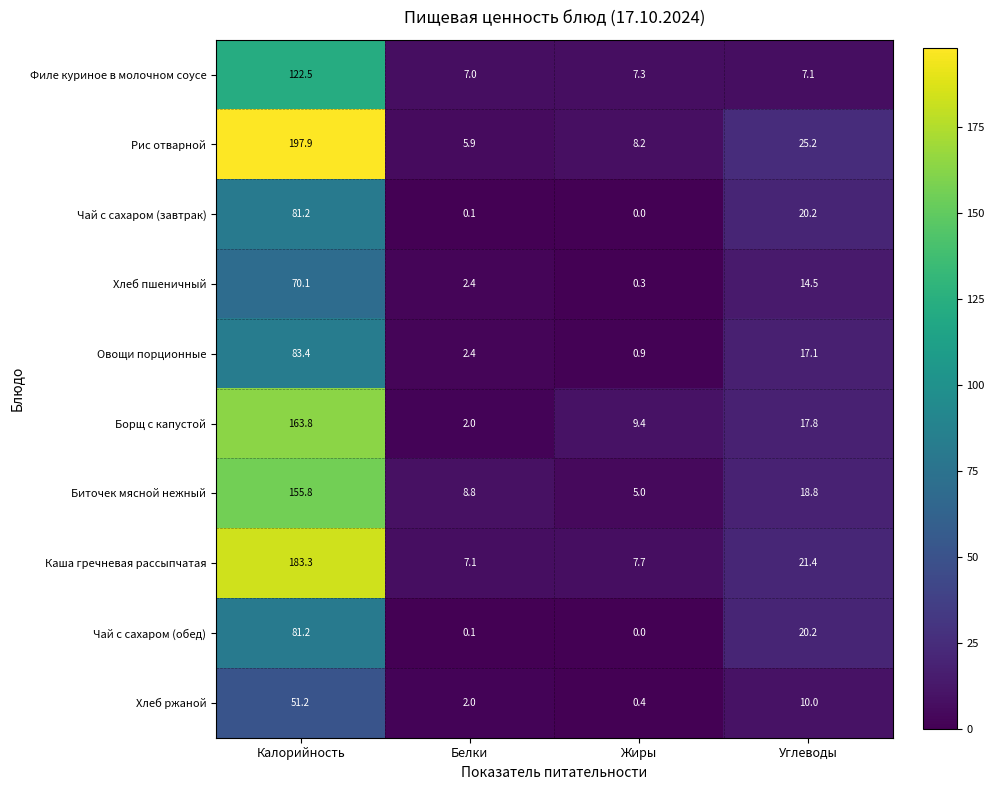

What is the total value across all series at Жиры?

39.2